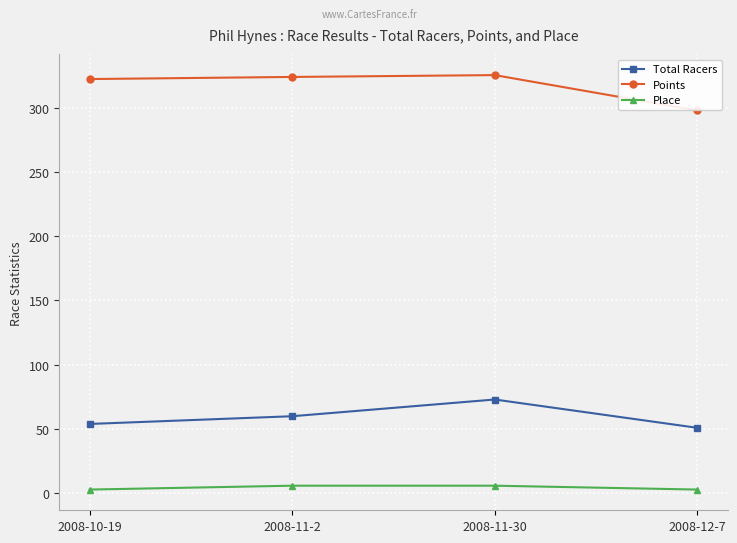

The Place series shows 6.0 at 2008-11-30. True or false?

True